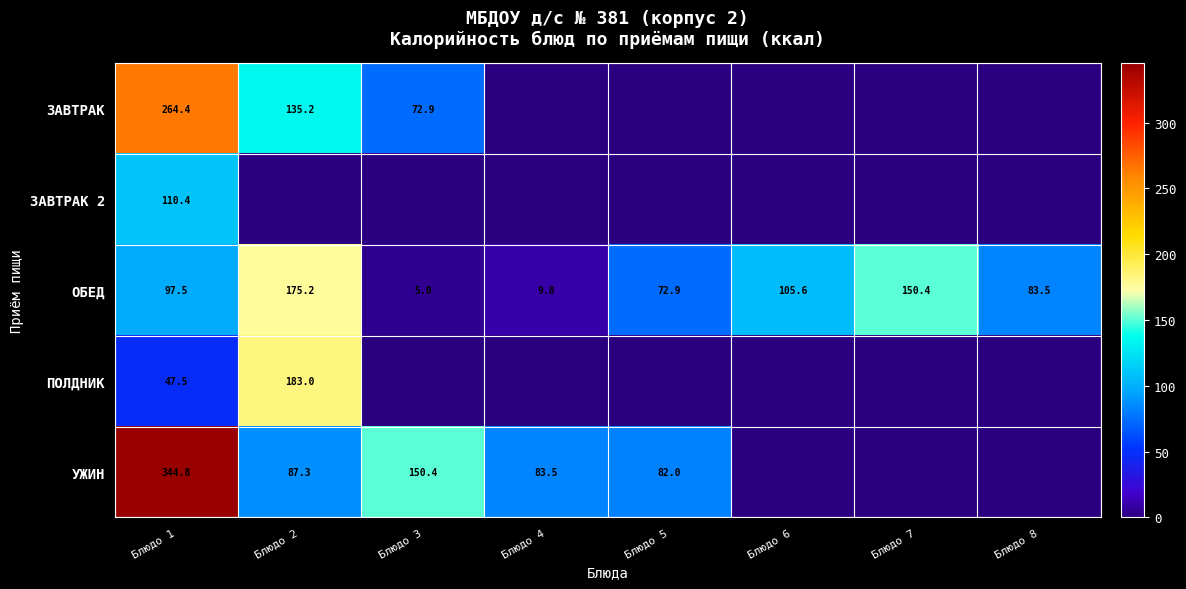

Is it true that ЗАВТРАК equals 135.2 at Блюдо 2?

True